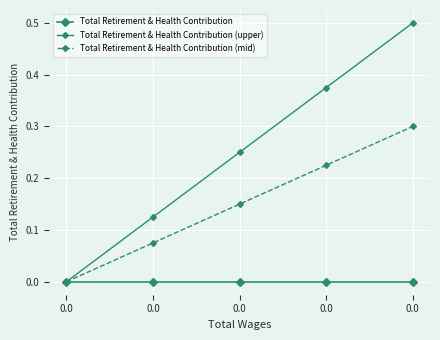

Between 0.0 and 0.0, which series saw the biggest shift?

Total Retirement & Health Contribution (upper)